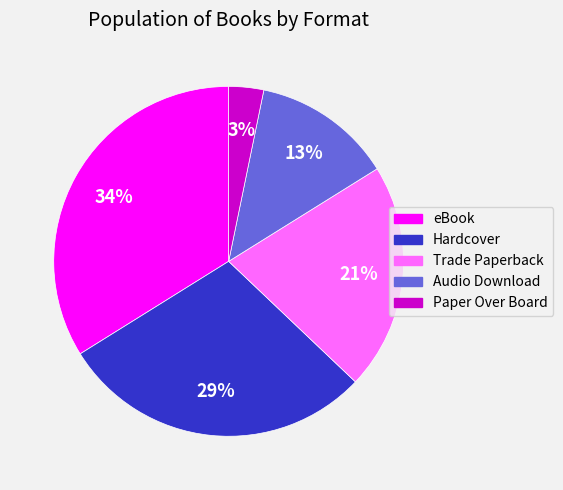

Is the sum of Audio Download and Hardcover greater than half?

No